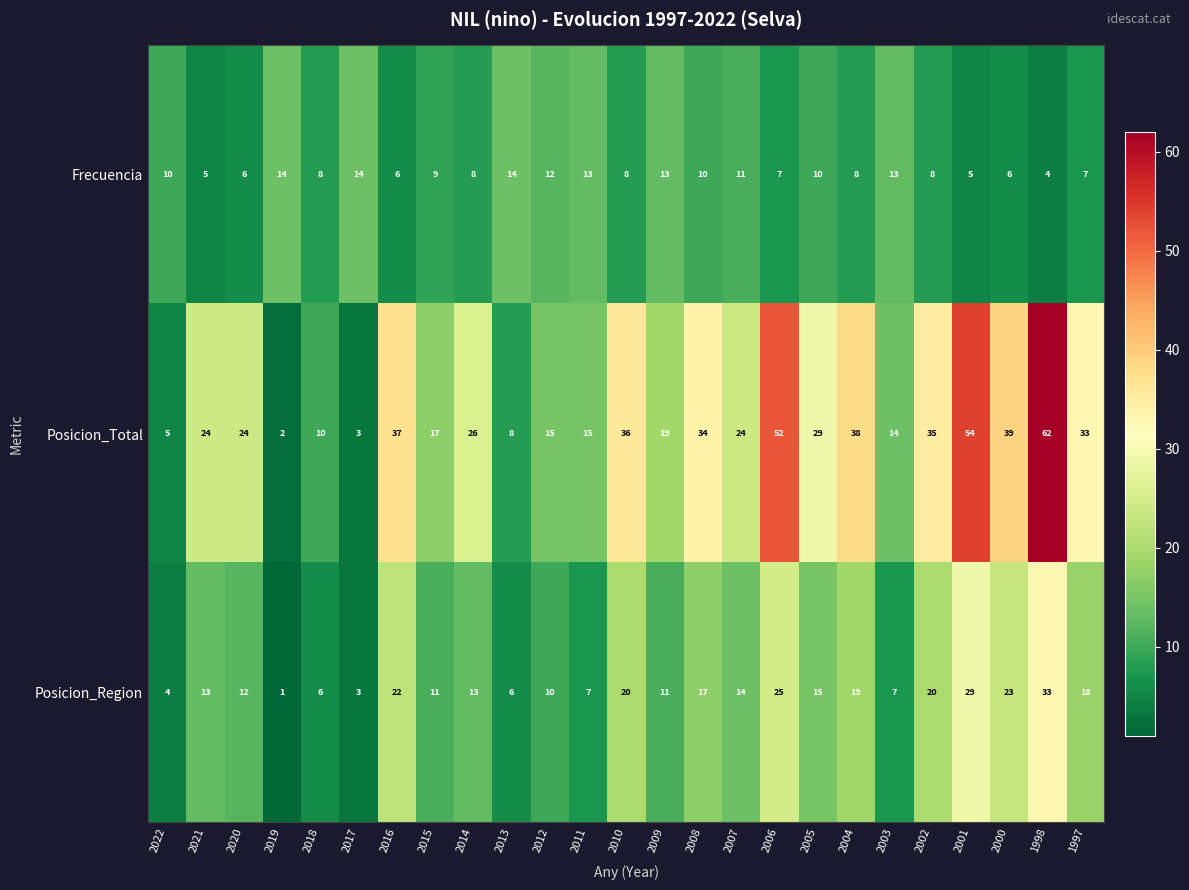

What is the sum of all Frecuencia values?

229